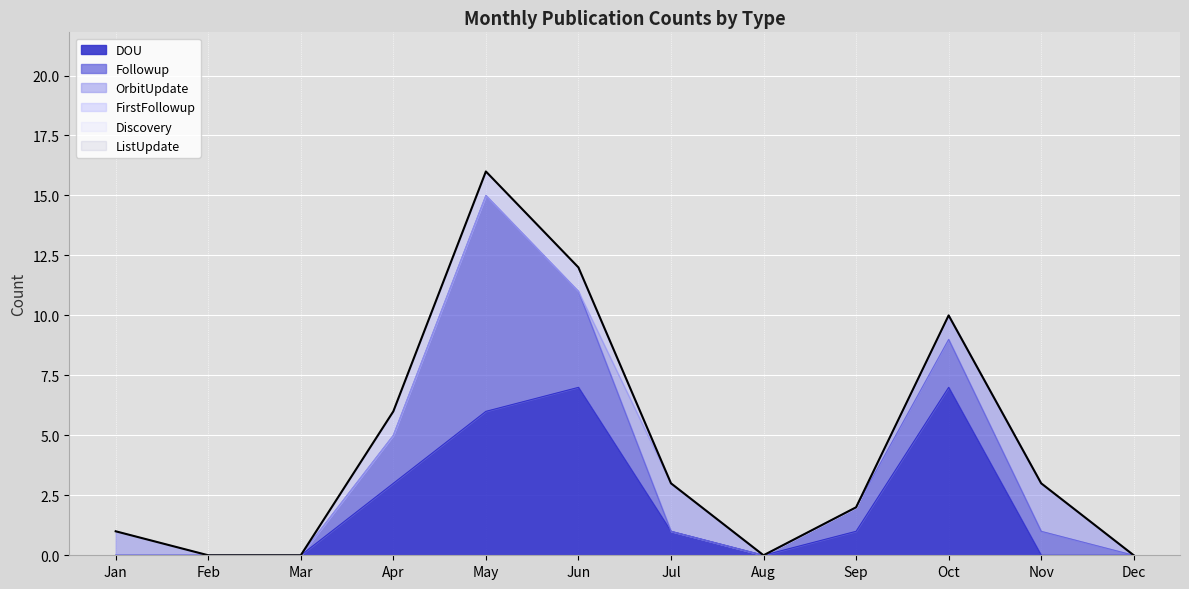

Rank the series by their maximum value, from lowest to highest.

Discovery, ListUpdate, FirstFollowup, OrbitUpdate, DOU, Followup